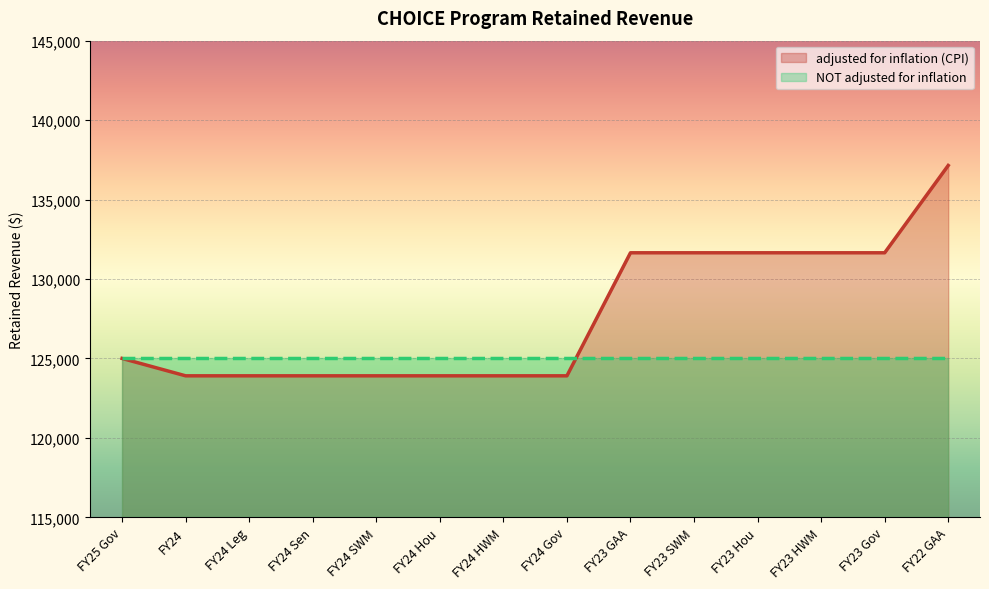

Read the value at FY24 Sen, to the nearest 10.

123900